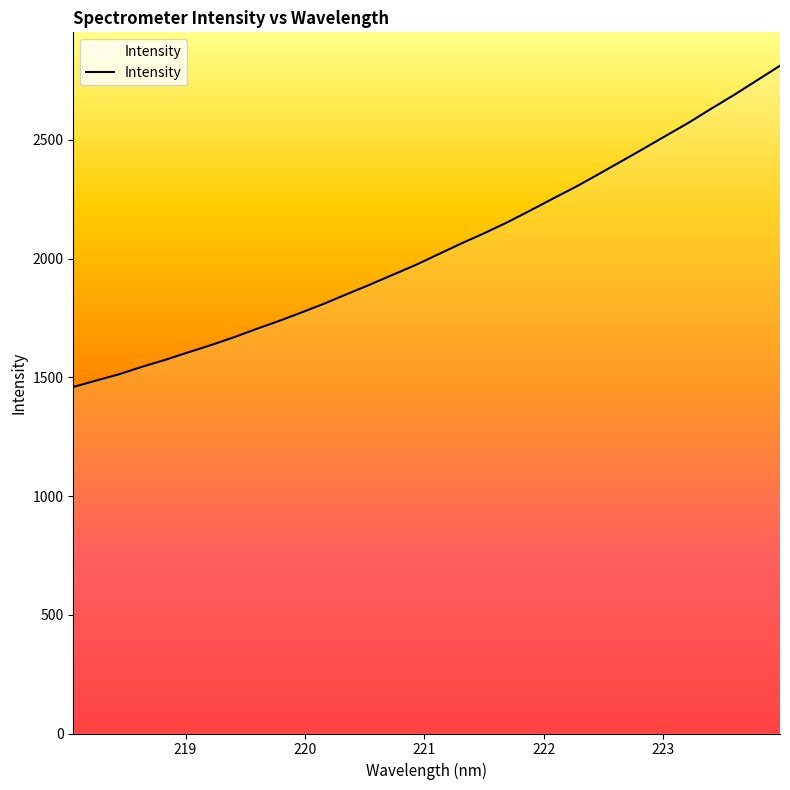

What is the minimum value shown in the chart?

1459.1